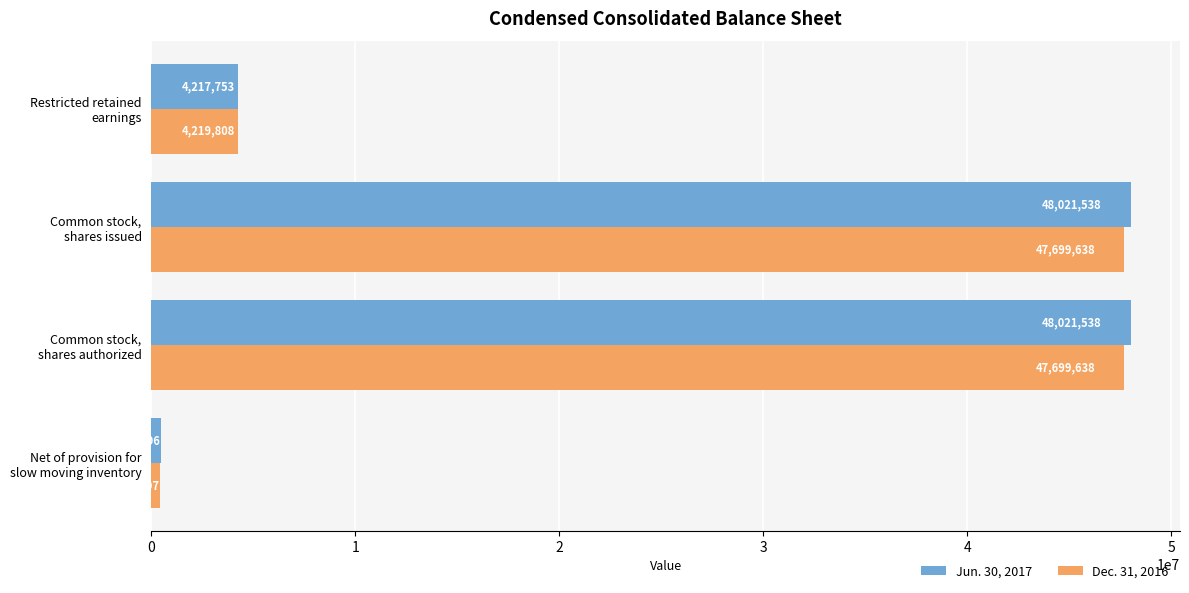

What is the greatest value displayed?

48021538